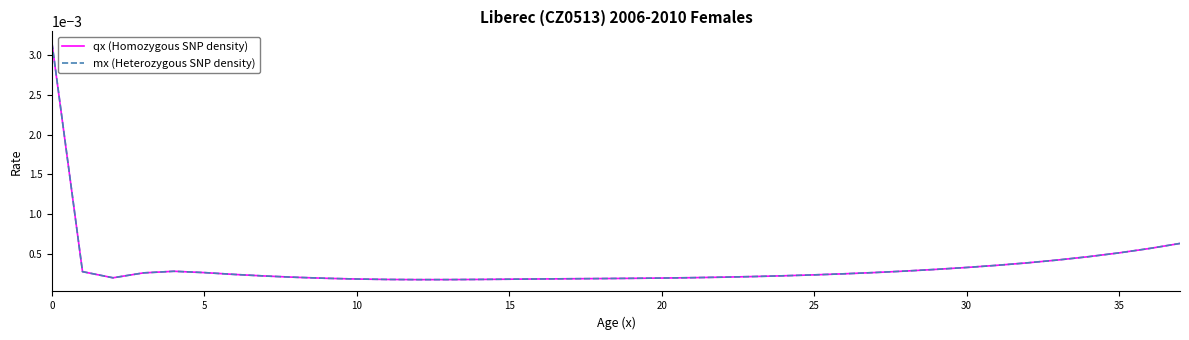

Which series has the widest spread of values?

mx (Heterozygous SNP density)